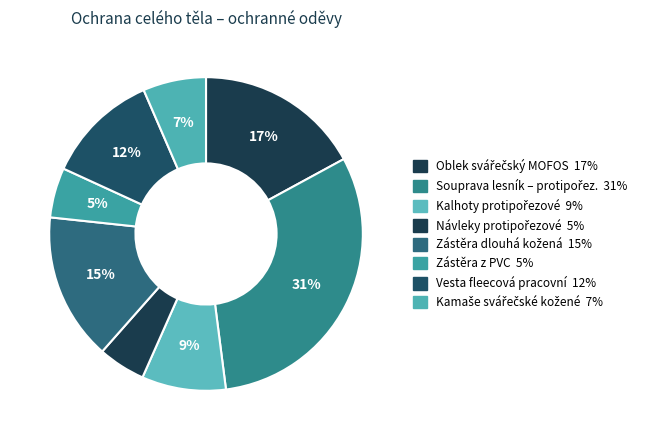

How many slices are in this pie chart?

8